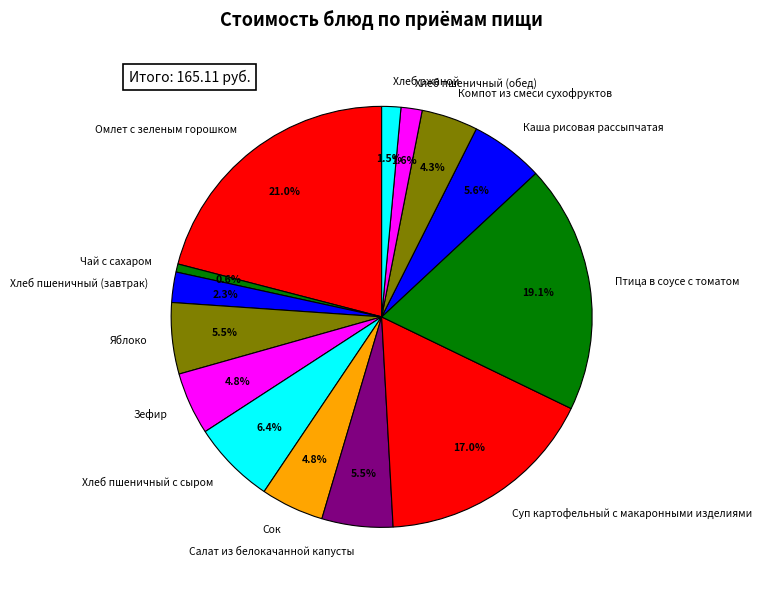

What percentage is the Птица в соусе с томатом slice, to the nearest percent?

19%